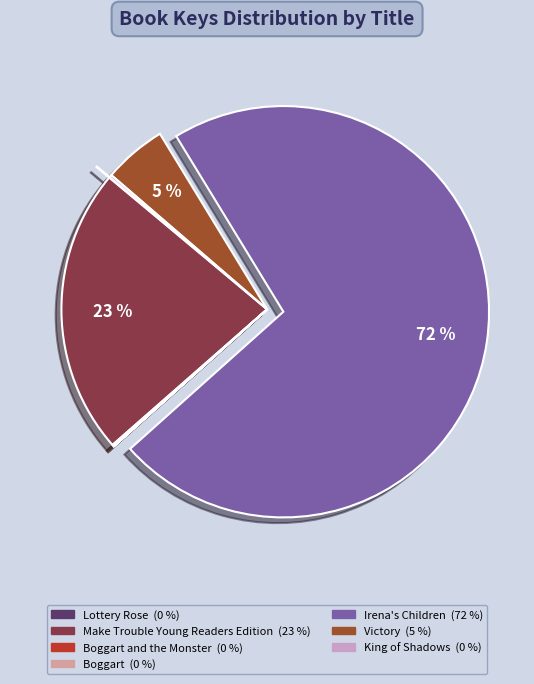

To the nearest percent, what is the average slice percentage?

14%